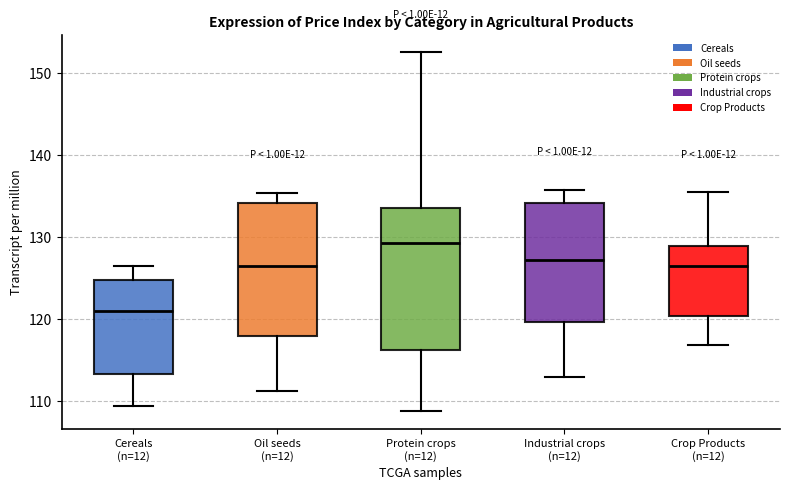

Which box's median line is the lowest?

Cereals (n=12)